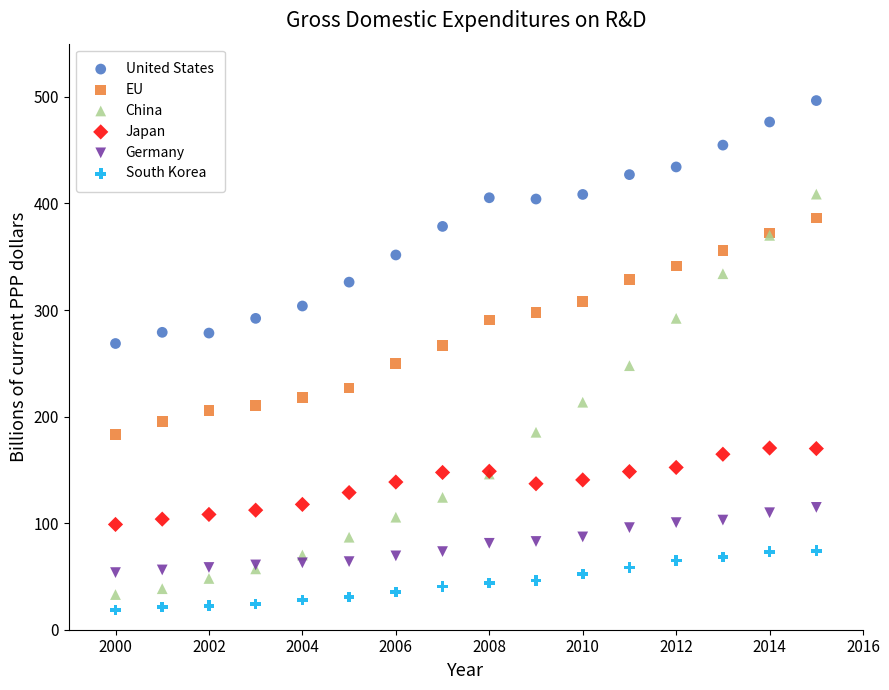

Which series has the largest Y range (max minus min)?

China